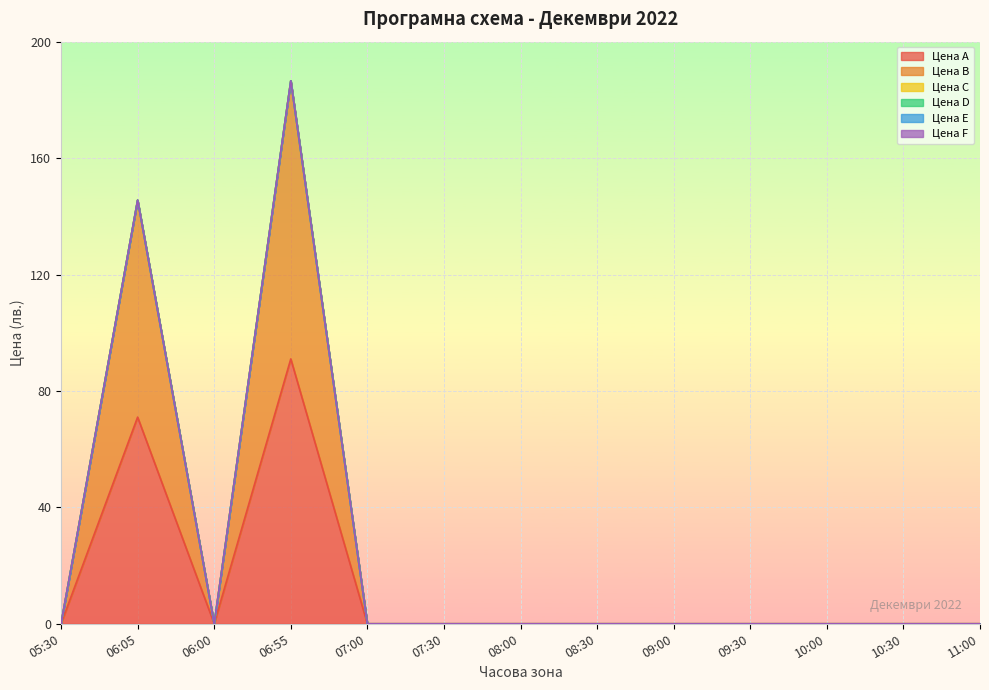

At 10:00, list the series in order from largest to smallest.

Цена А, Цена B, Цена C, Цена D, Цена E, Цена F